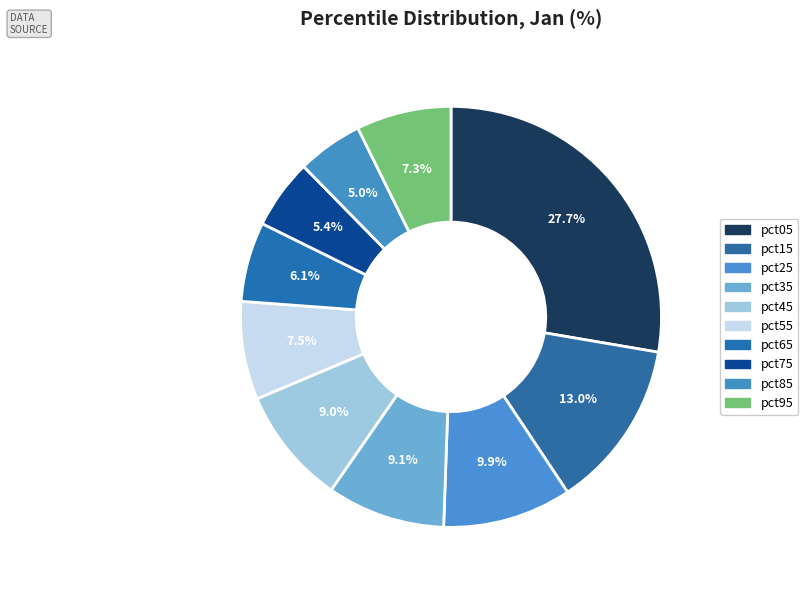

True or false: pct15 accounts for 13% of the total.

True